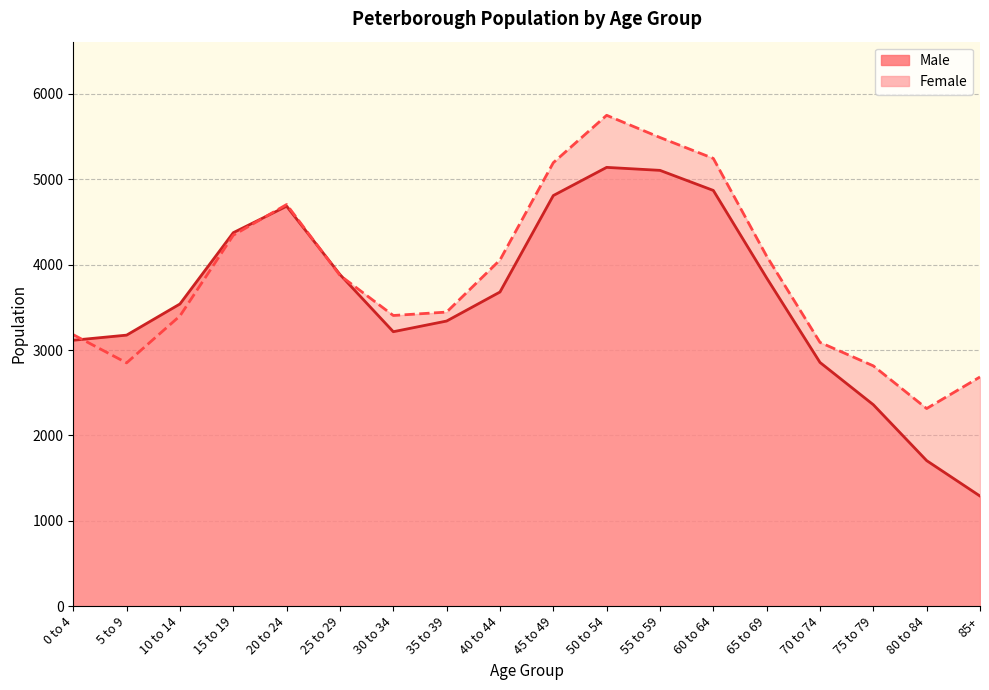

How many times do Female and Male cross each other?

4